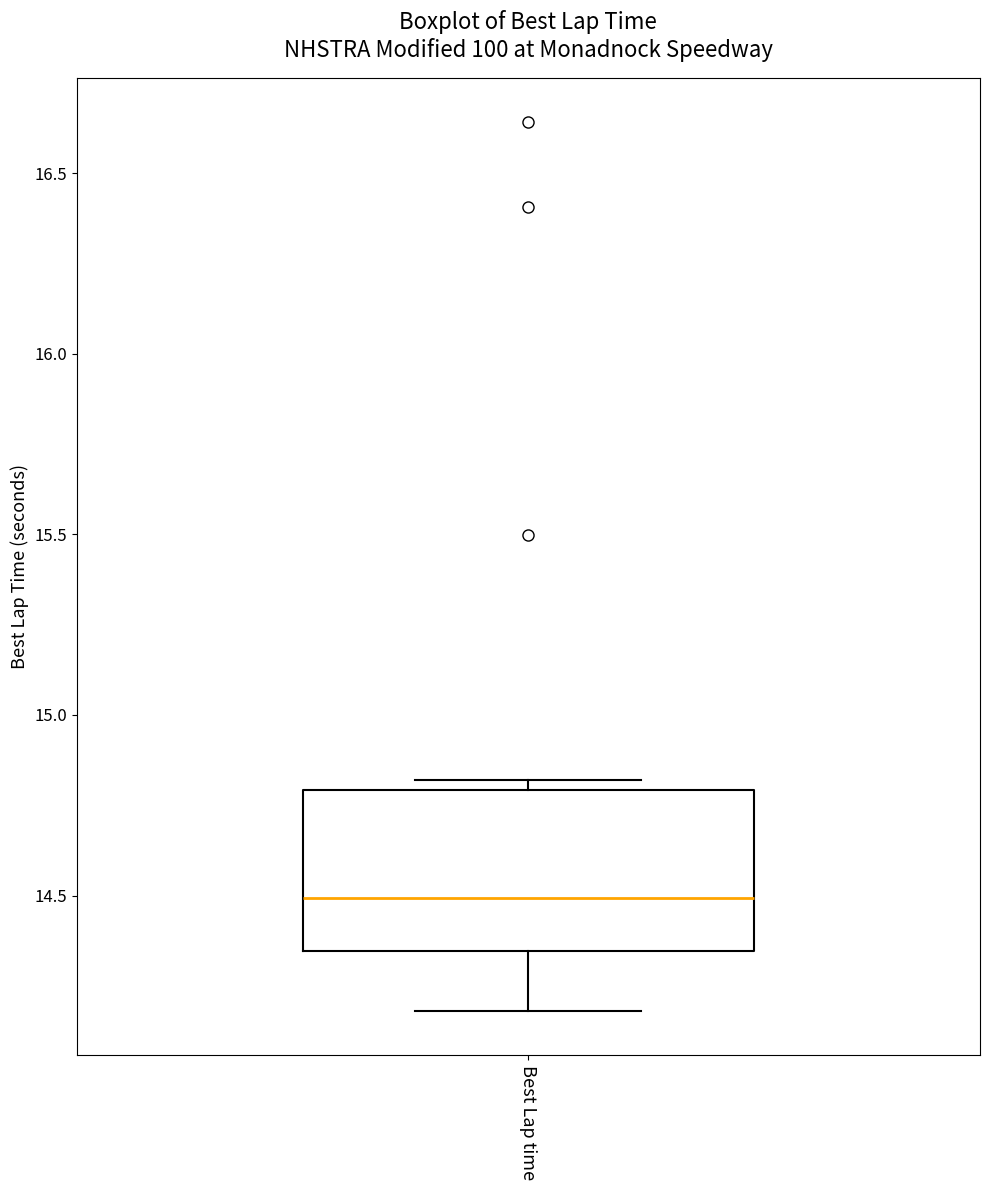

Where is the upper edge of the box for Best Lap time on the y-axis? The values are not printed on the chart, so give them approximately, as read against the axis.

14.80